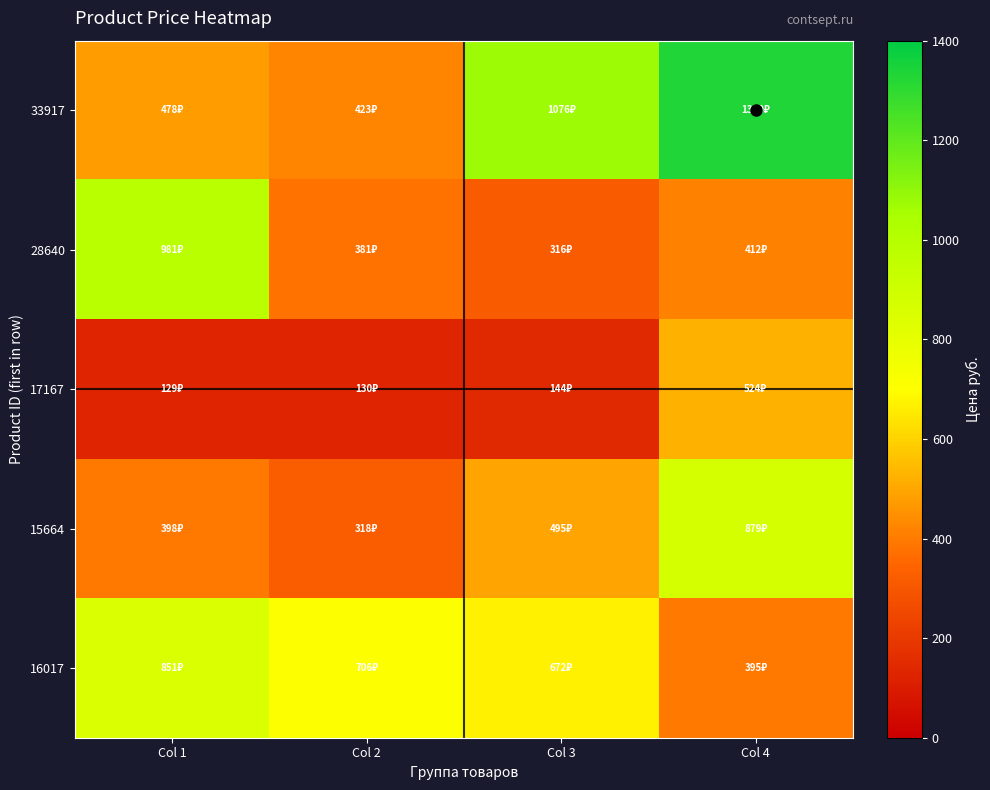

How many categories are shown in the chart?

4